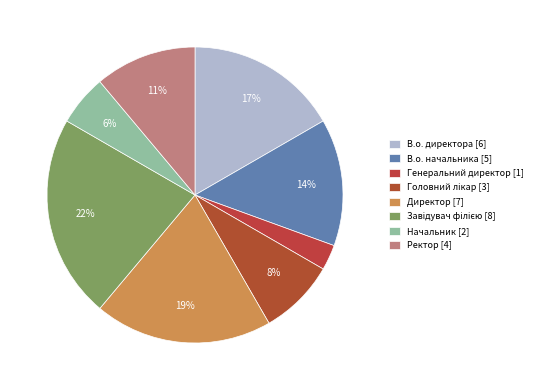

To the nearest percent, what is the average slice percentage?

12%